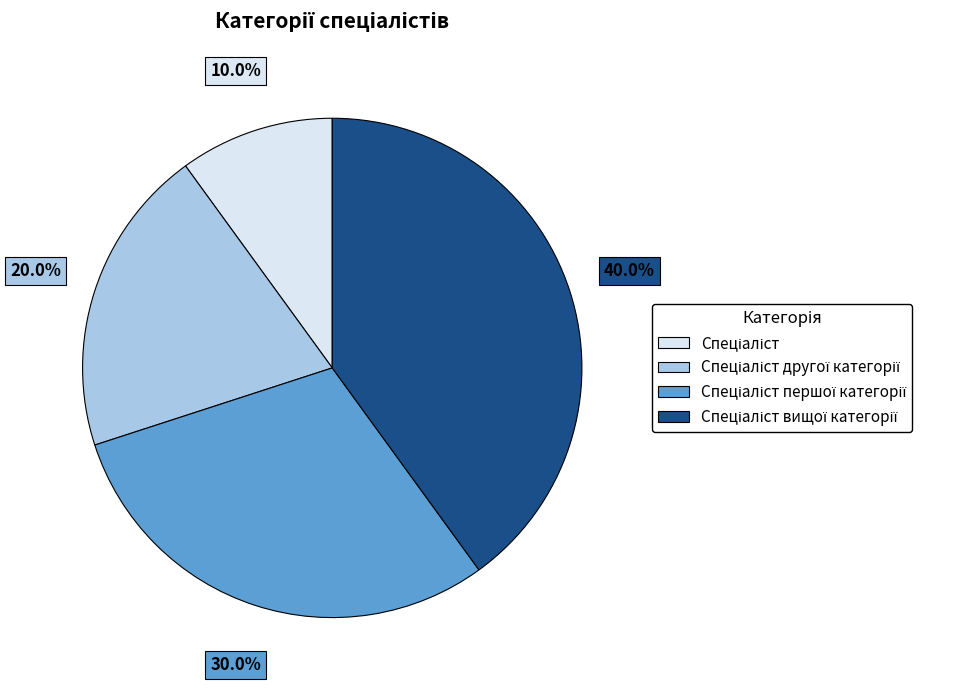

Is there a majority slice in this chart?

No